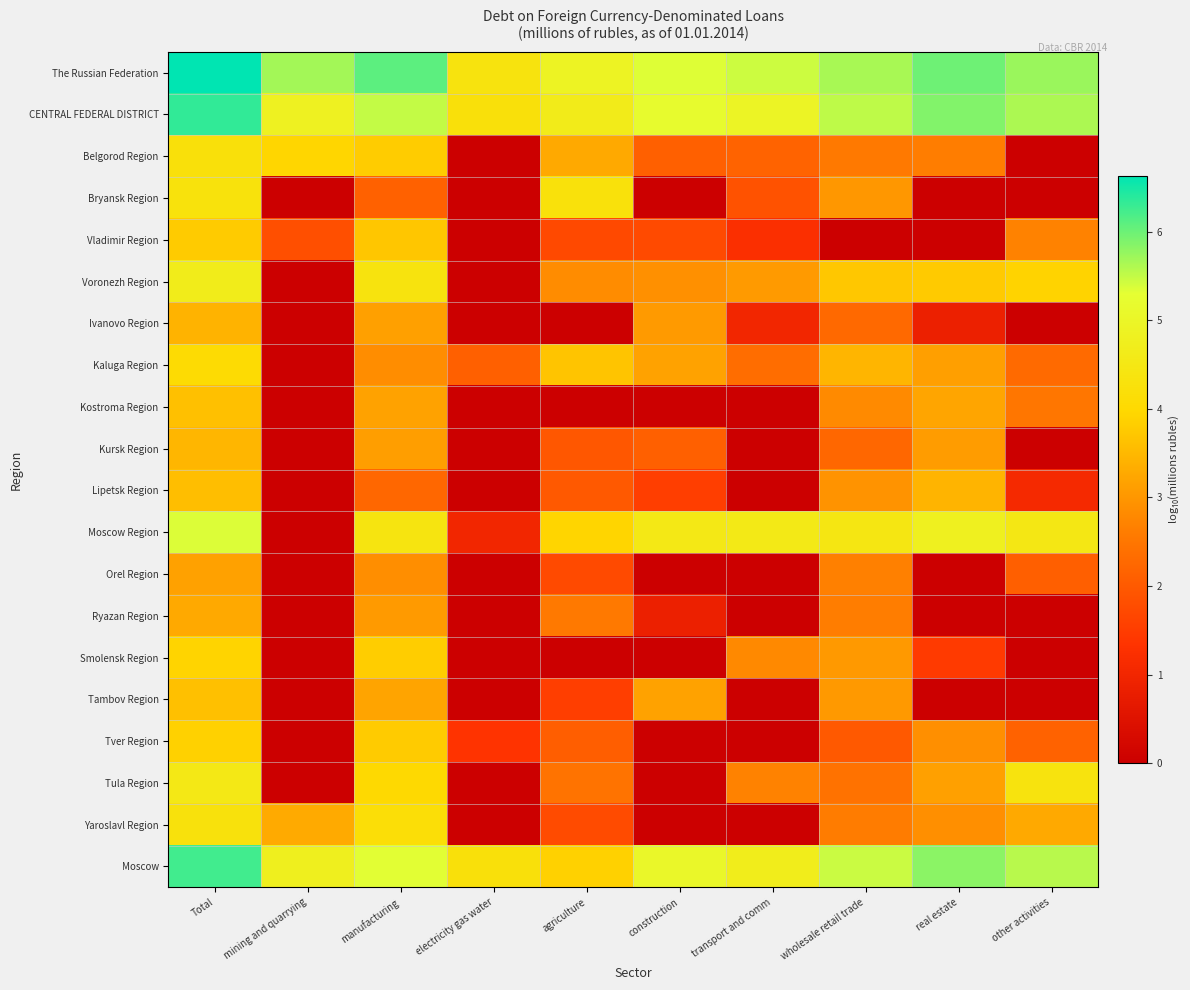

Between construction and wholesale retail trade, which is larger?

wholesale retail trade